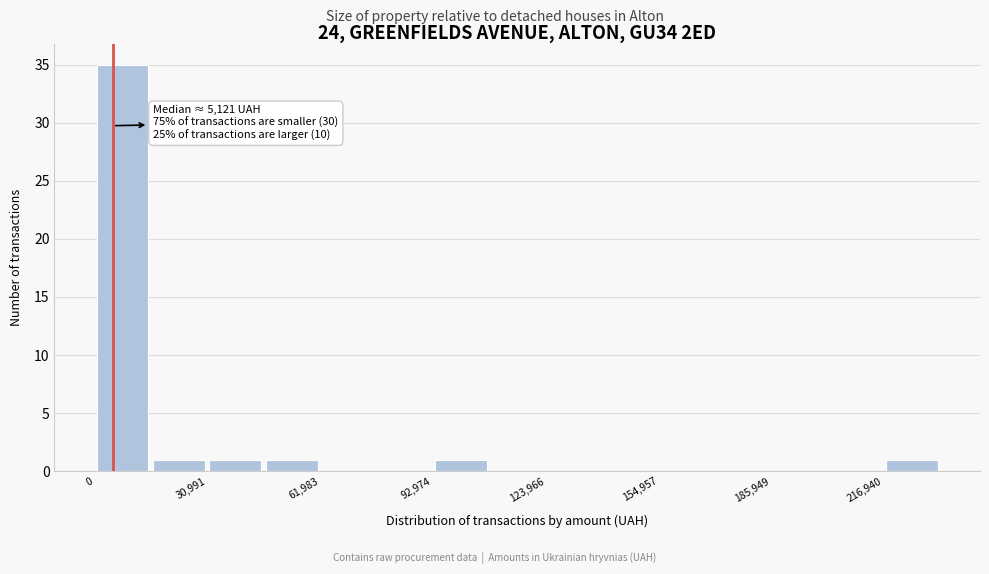

Around what value on the x-axis is the tallest bar? Give the approximate position of its centre, as read against the axis.

10000